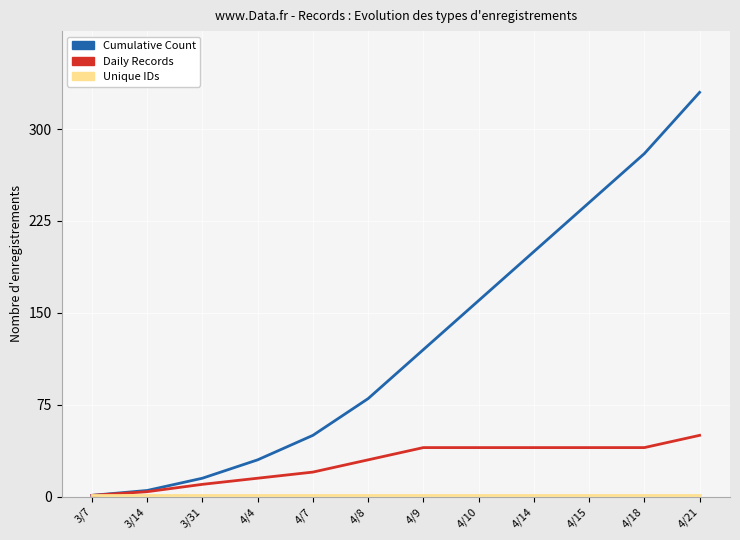

Is the value of Daily Records at 4/4 greater than the value of Cumulative Count at 4/18?

No